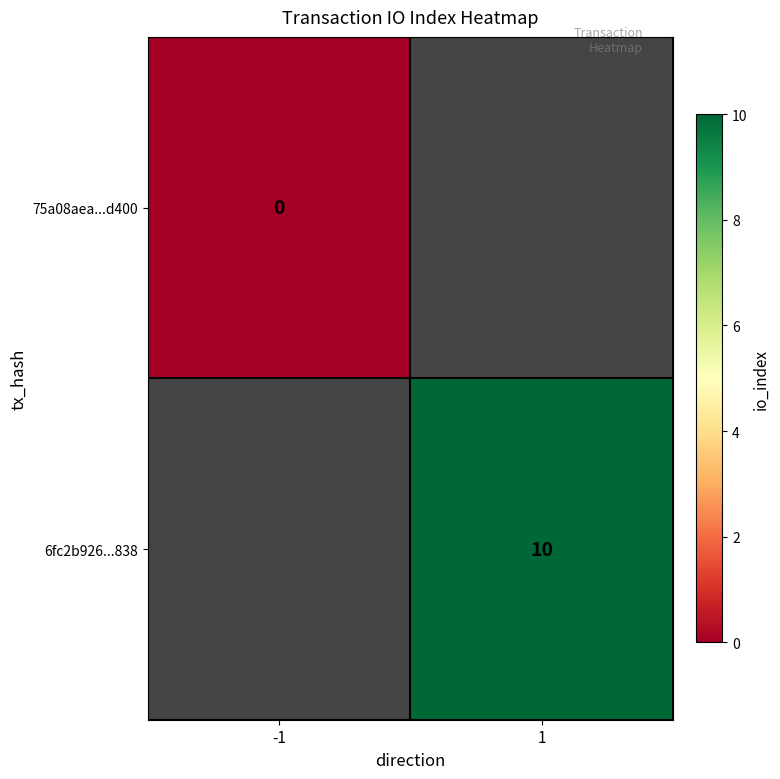

Is it true that 6fc2b926...838 equals 10 at 1?

True